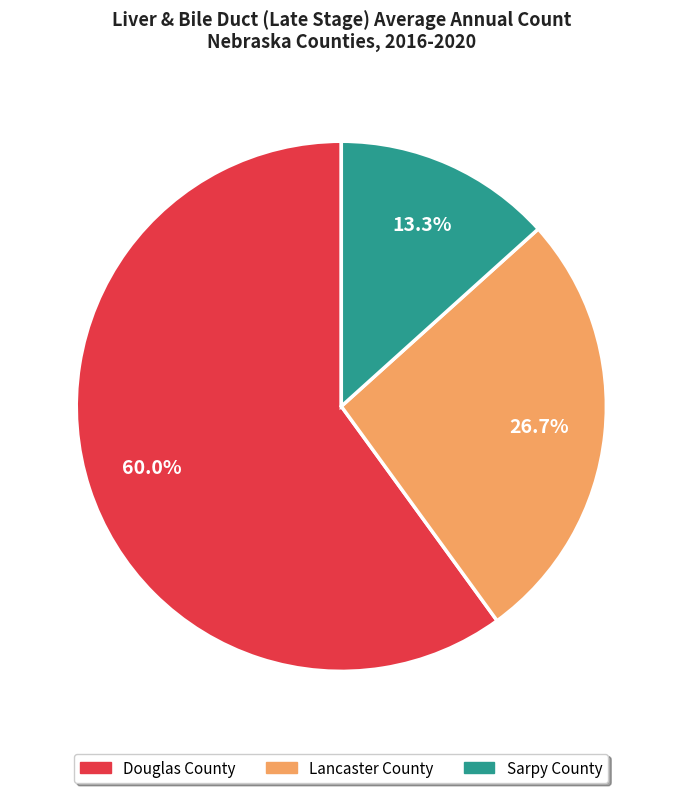

Which category has the biggest portion of the pie?

Douglas County